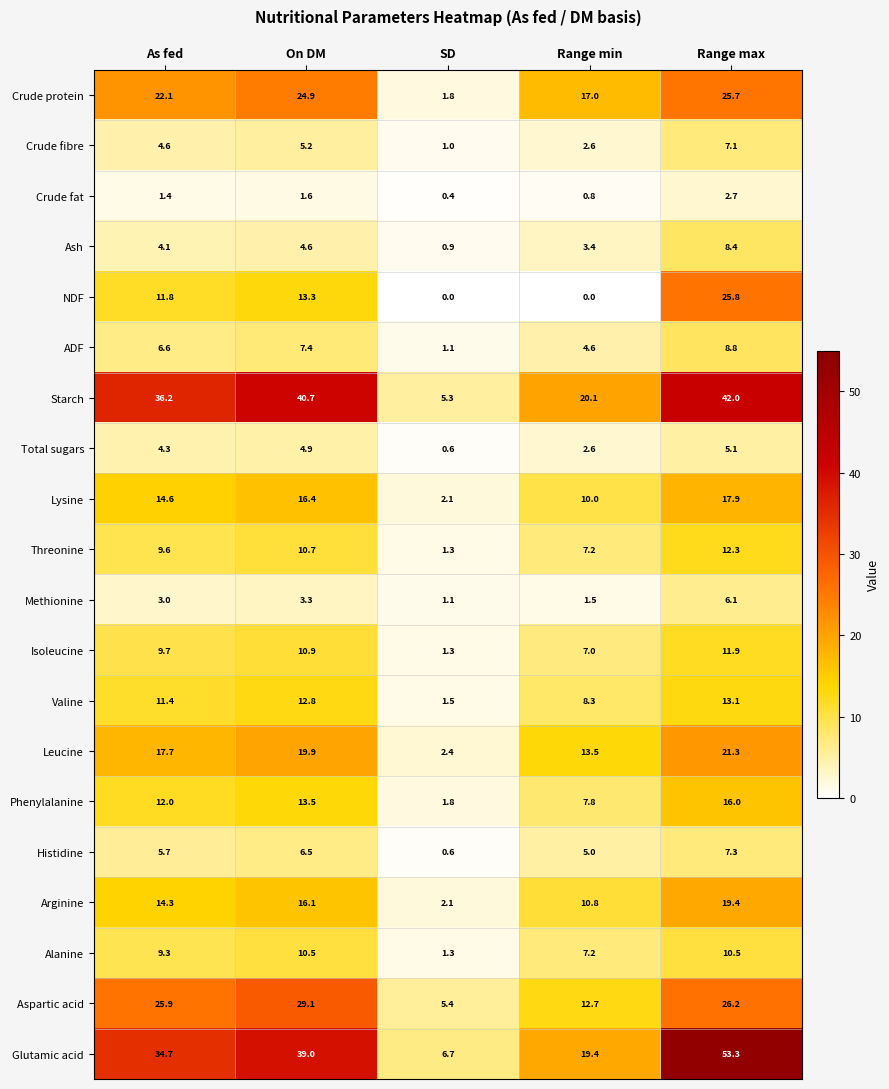

At which category is the sum across all series the highest?

Range max